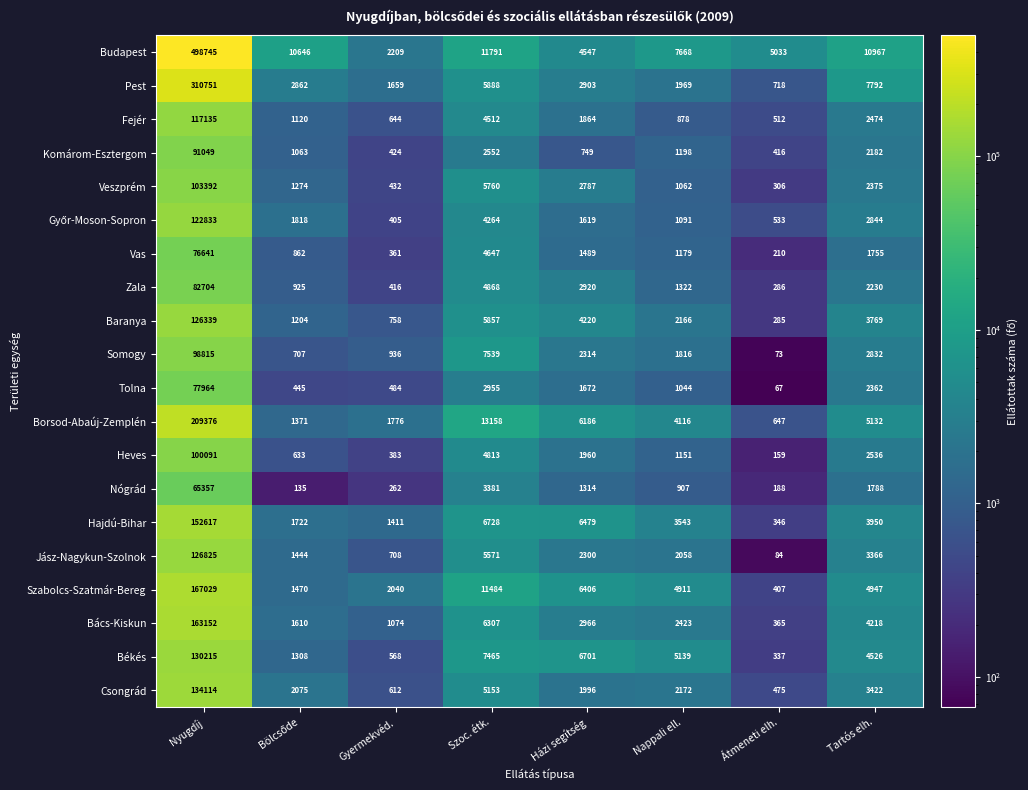

The value of Veszprém at Nappali ell. is 1642. True or false?

False